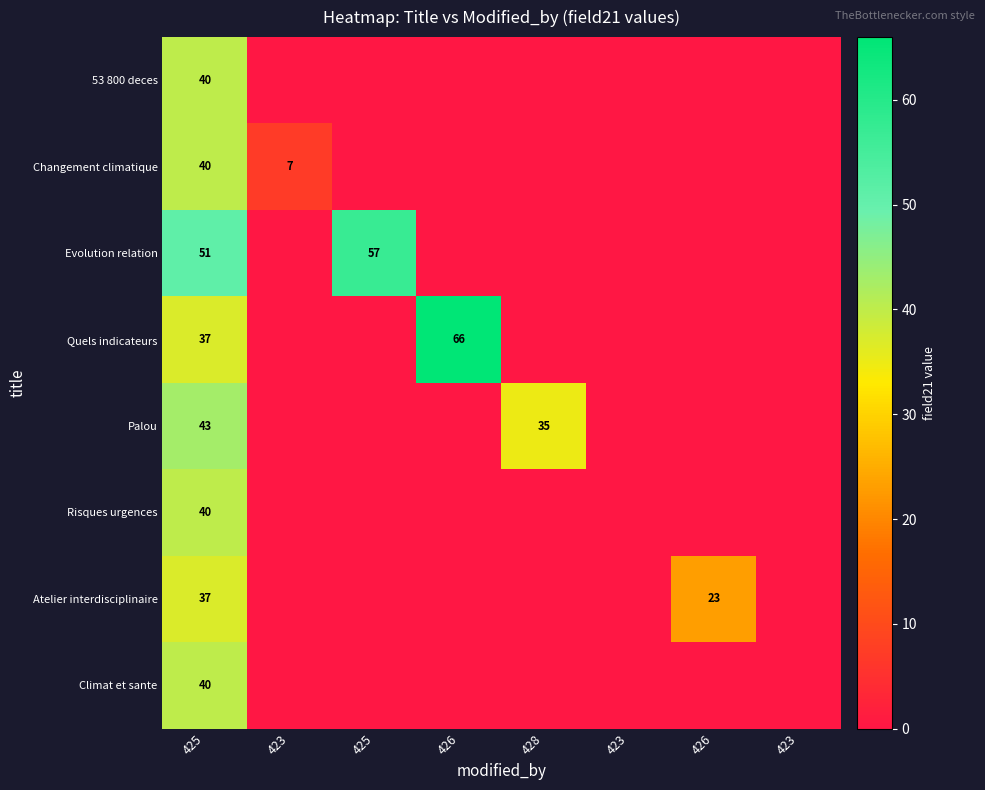

At which label is Quels indicateurs closest to 33?

425